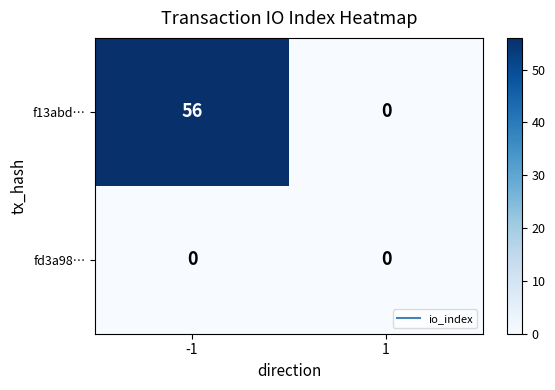

Rank the series by their maximum value, from lowest to highest.

fd3a98…, f13abd…